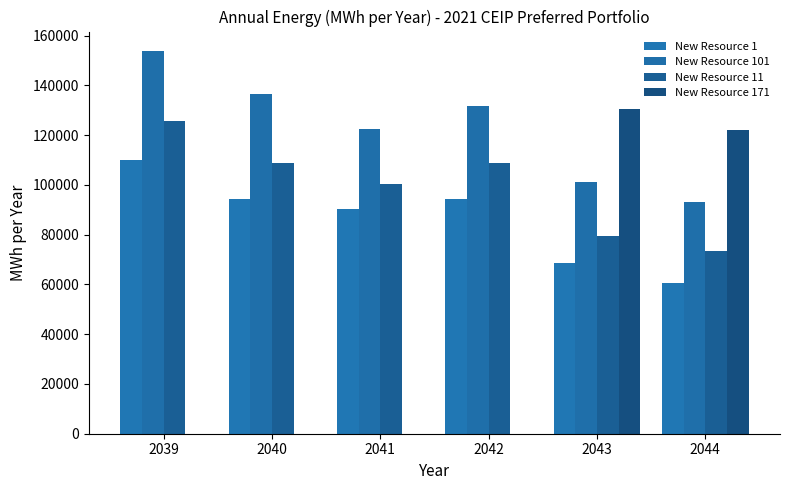

Is the value of New Resource 11 at 2041 greater than the value of New Resource 1 at 2042?

Yes